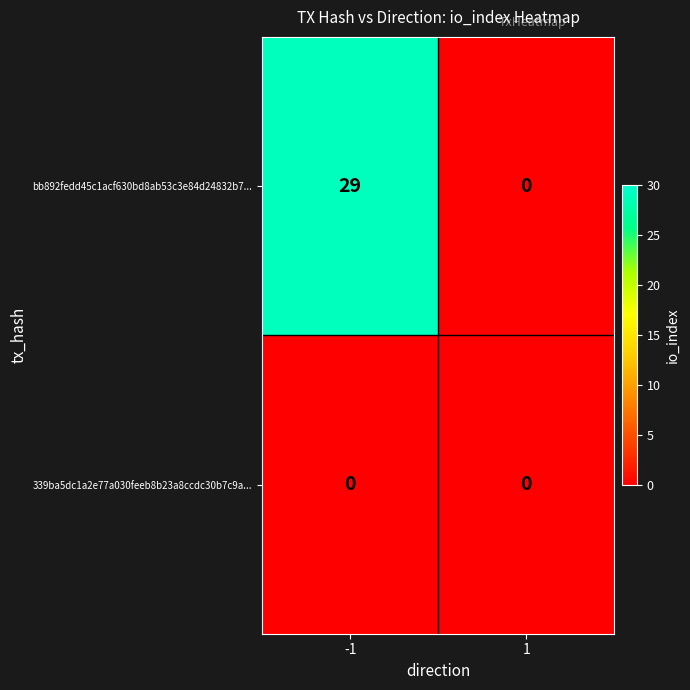

At how many categories does at least one series exceed 9?

1